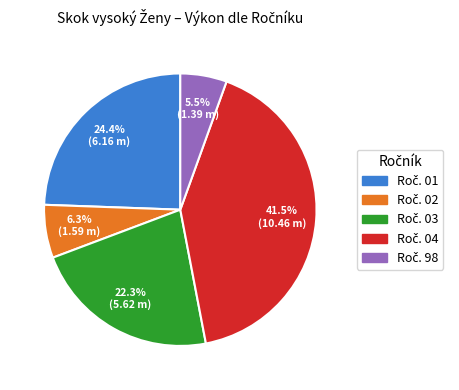

Does any single category account for the majority?

No